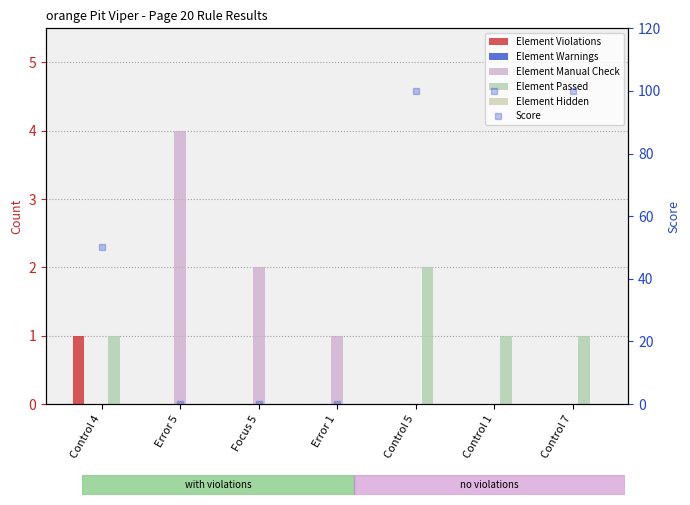

Reading left to right, what are all the values shown in this chart?

Element Violations: 1	0	0	0	0	0	0
Element Warnings: 0	0	0	0	0	0	0
Element Manual Check: 0	4	2	1	0	0	0
Element Passed: 1	0	0	0	2	1	1
Element Hidden: 0	0	0	0	0	0	0
Score: 50	0	0	0	100	100	100